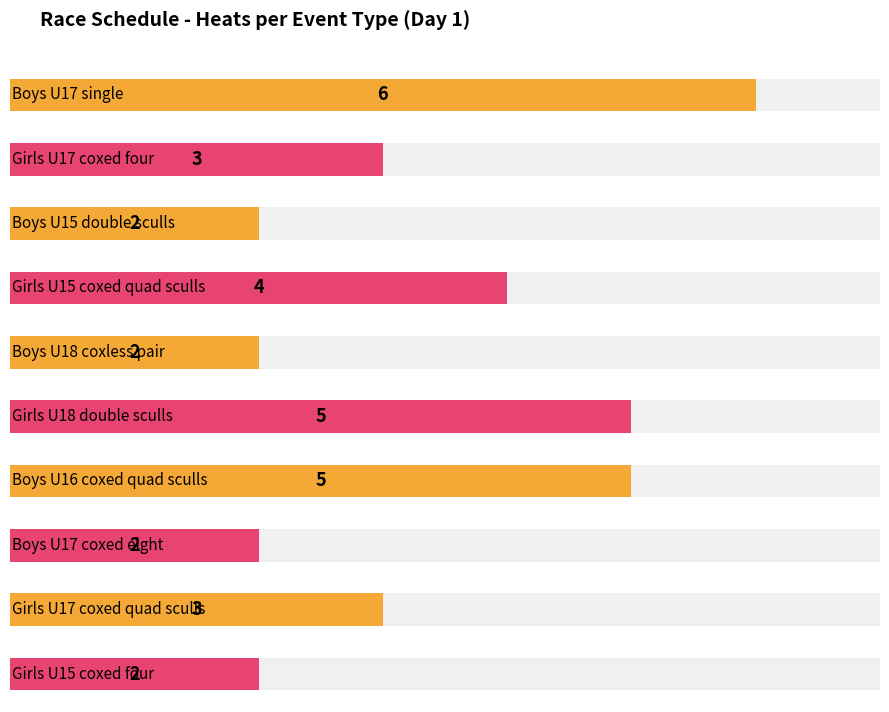

Count the values in the range 2 to 5.

9